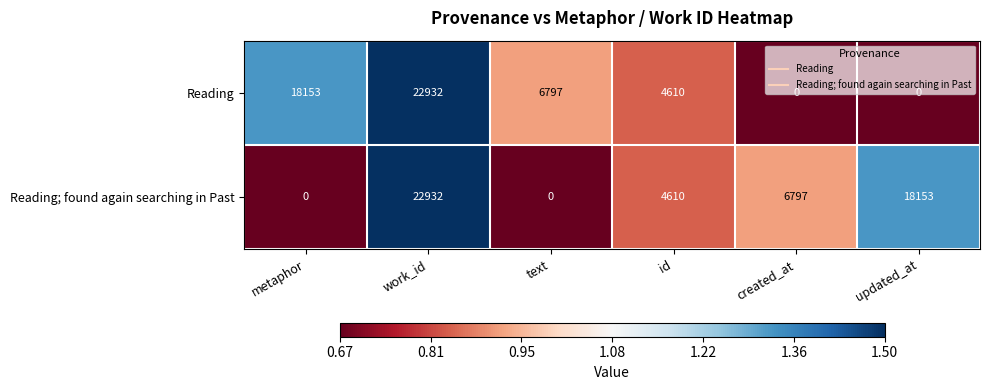

What is the difference between the Reading values at metaphor and id?

13543